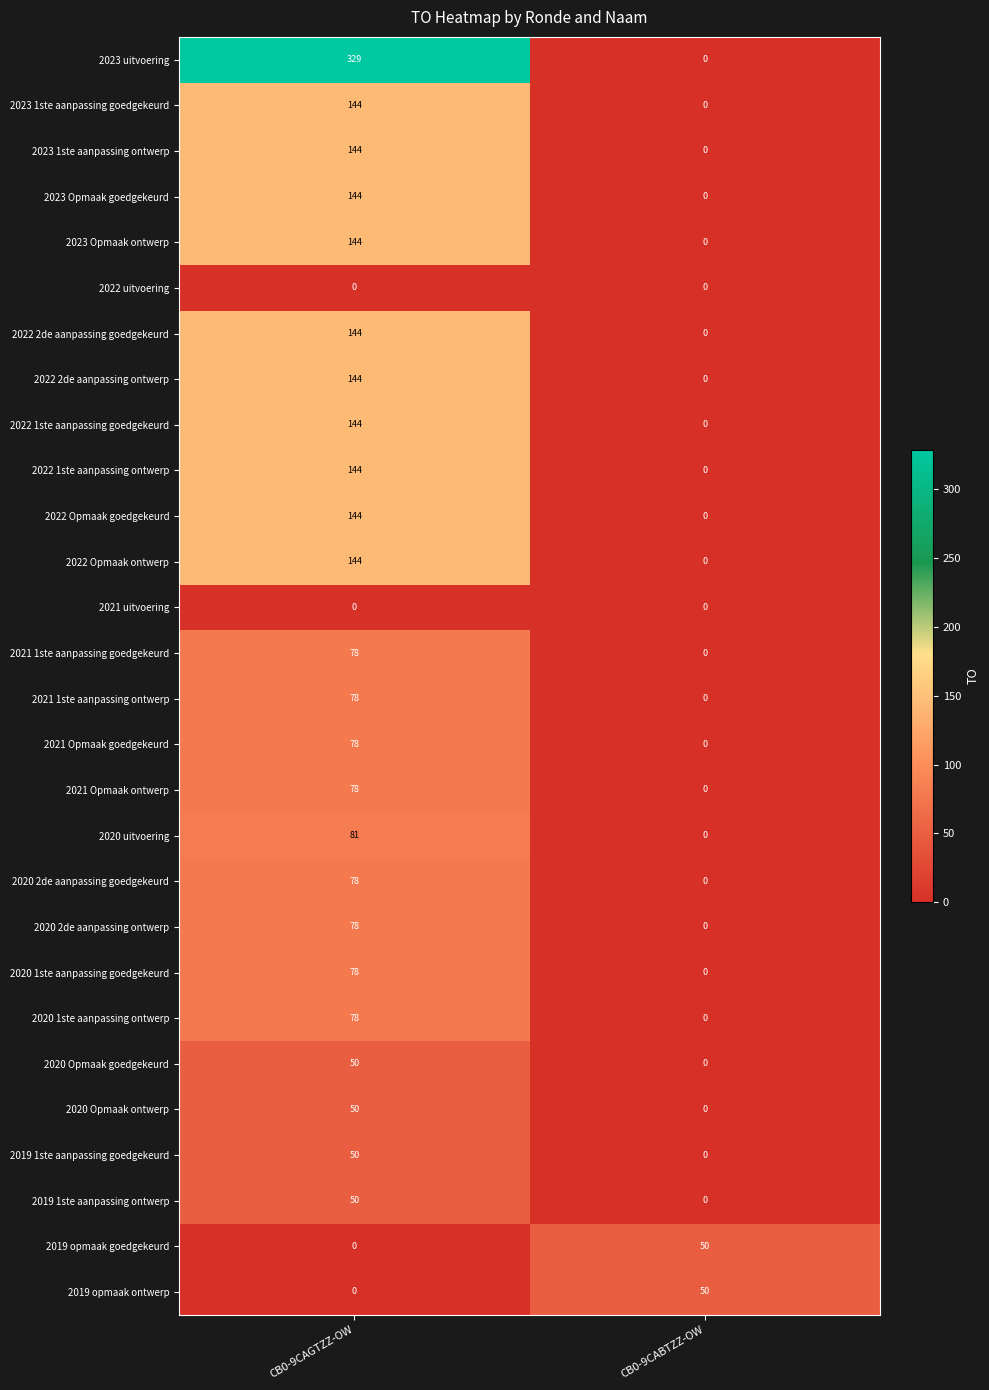

Between CB0-9CAGTZZ-OW and CB0-9CABTZZ-OW, which series saw the biggest shift?

2023 uitvoering